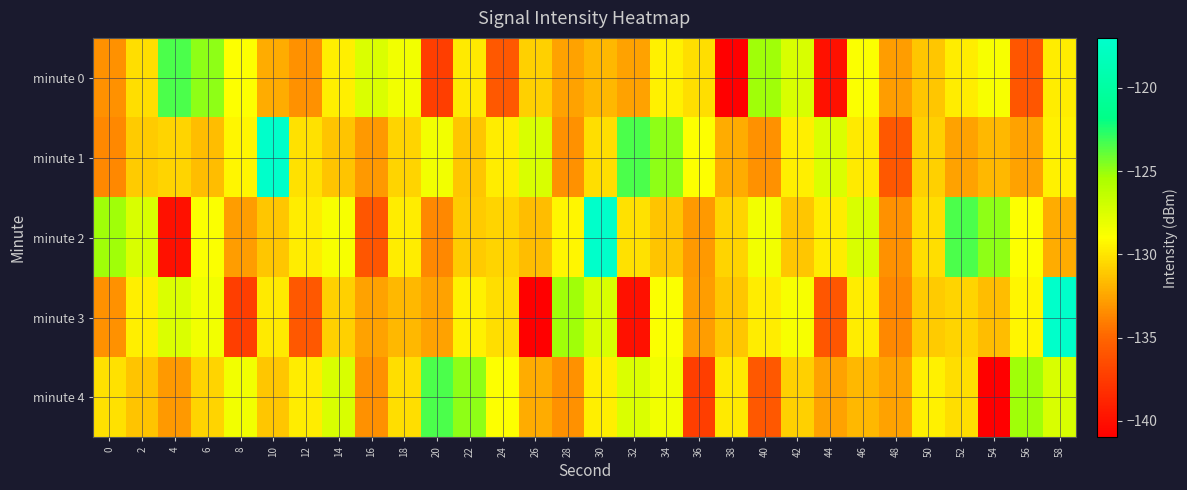

At 48, list the series in order from largest to smallest.

minute 4, minute 0, minute 2, minute 3, minute 1